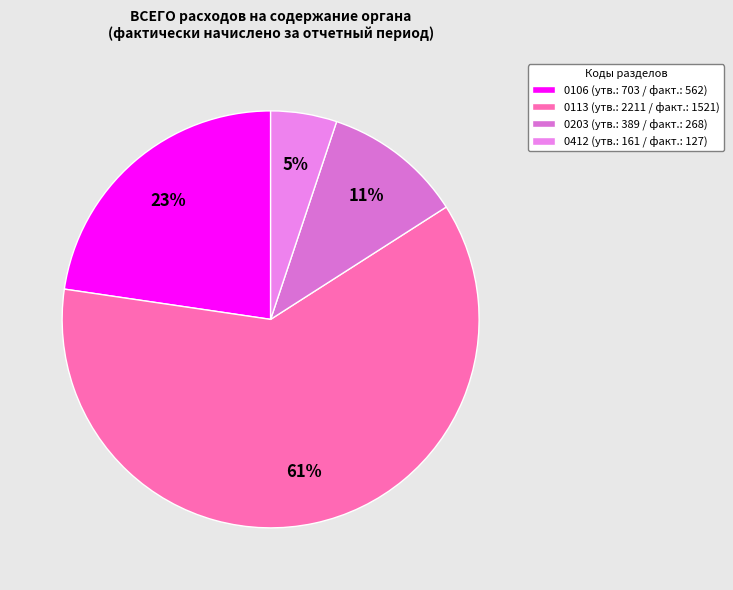

How many segments does this pie chart have?

4